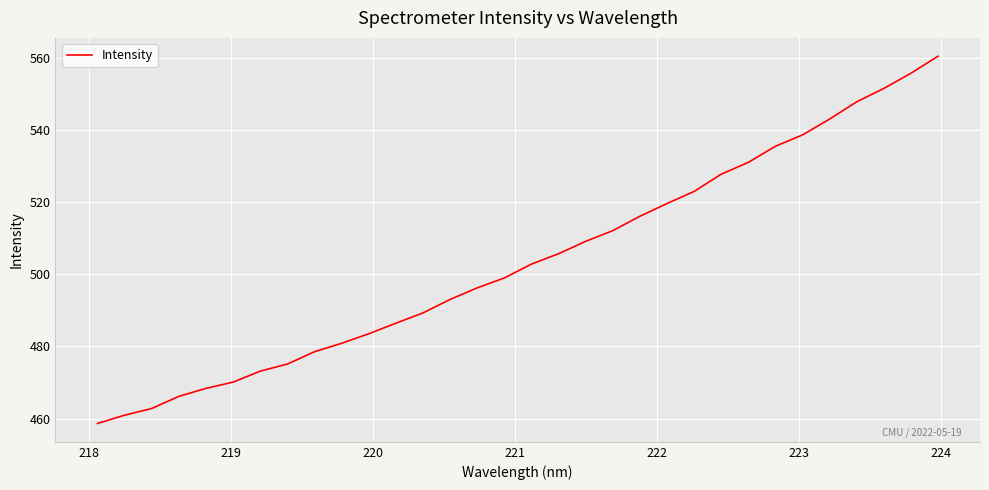

What is the difference between the second highest and minimum values?

97.0